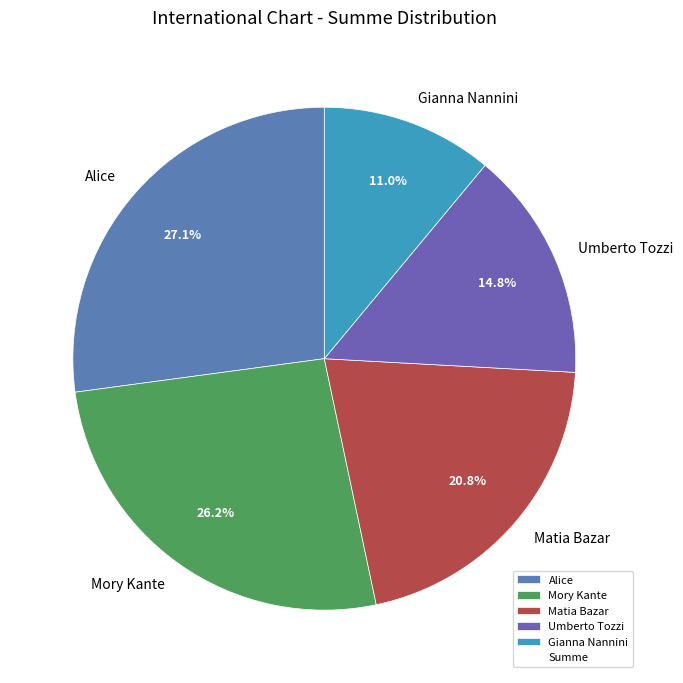

Combined, what portion of the pie is Mory Kante and Umberto Tozzi?

41.0%